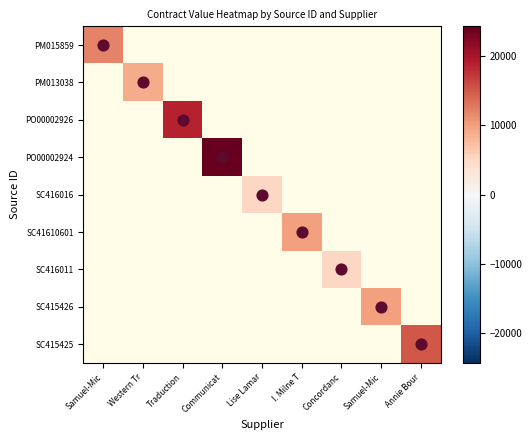

What is the maximum value for PO00002926?

18704.2